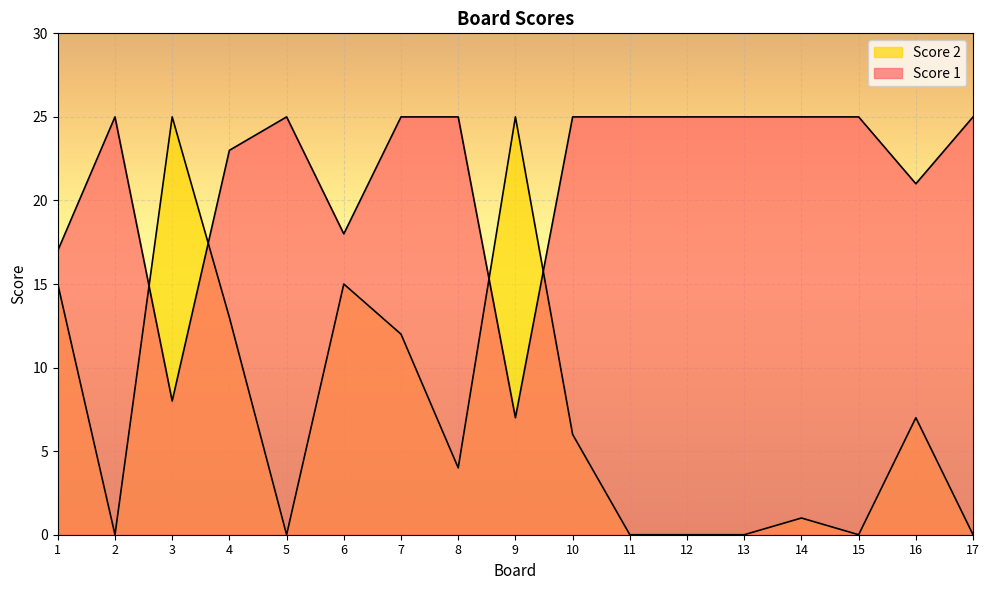

List the labels in order of Score 1 value, smallest first.

9, 3, 1, 6, 16, 4, 2, 5, 7, 8, 10, 11, 12, 13, 14, 15, 17